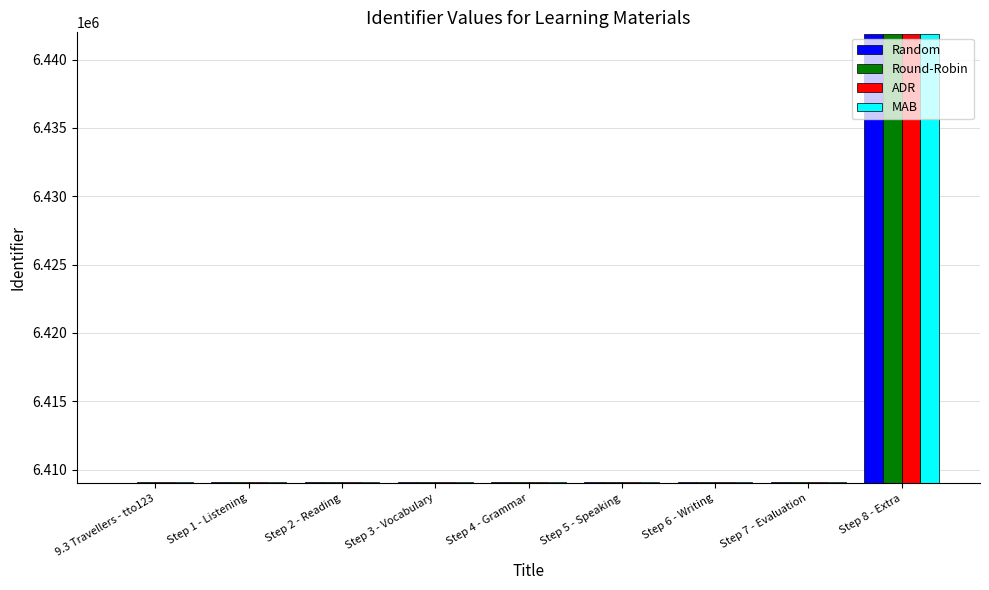

At which label does MAB first exceed 6409082?

Step 5 - Speaking